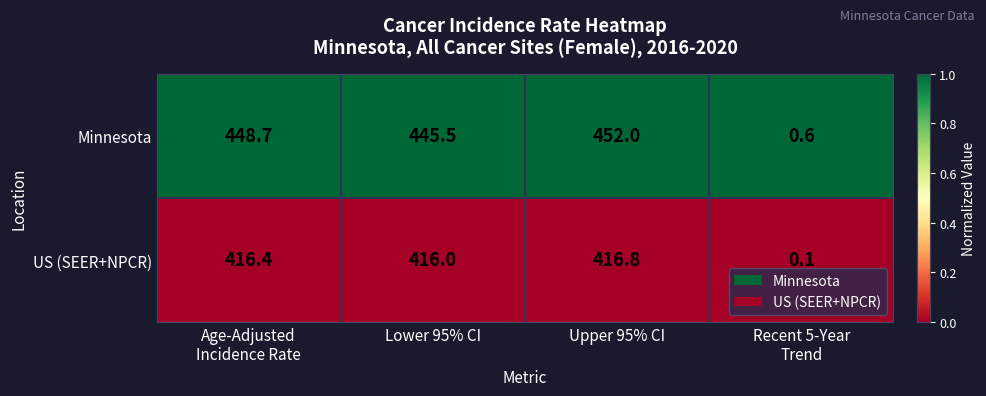

Which series has the largest total across all categories?

Minnesota